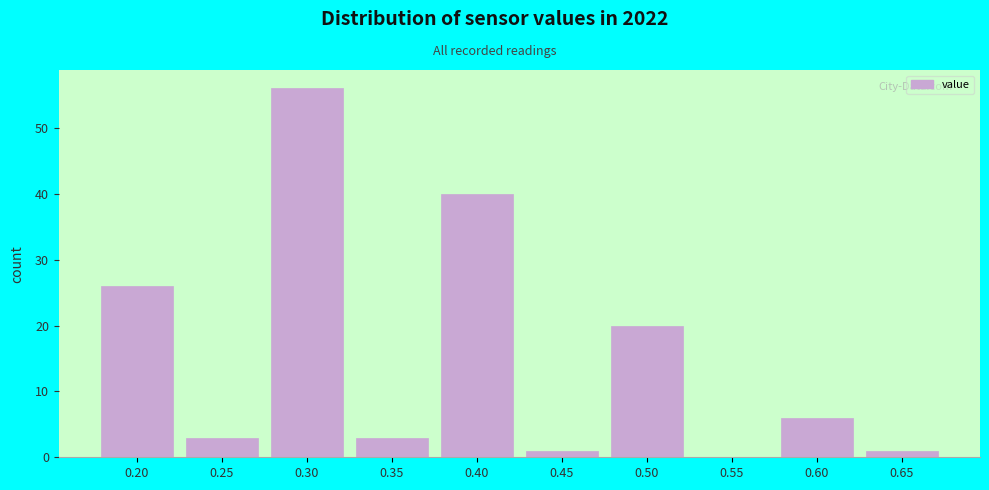

Reading left to right, list all the values displayed in this chart.

0.20=26	0.25=3	0.30=56	0.35=3	0.40=40	0.45=1	0.50=20	0.55=0	0.60=6	0.65=1